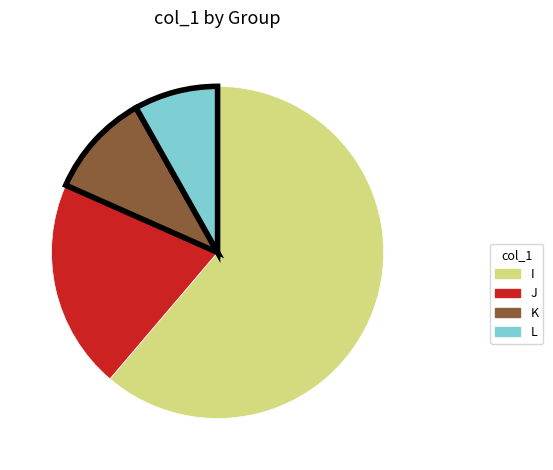

Is the sum of K and J greater than half?

No